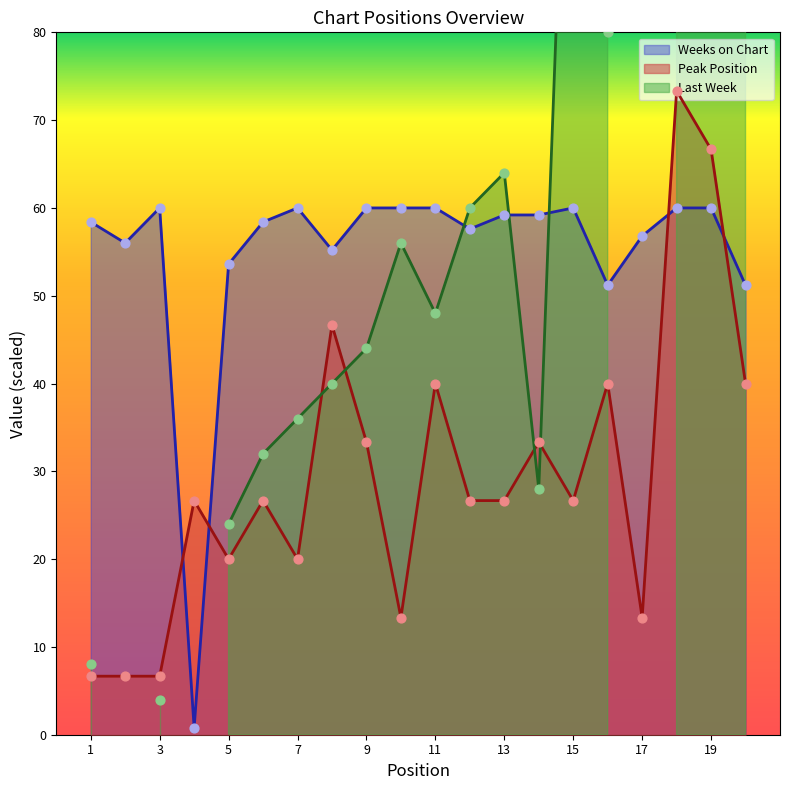

At how many categories does at least one series exceed 34?

19